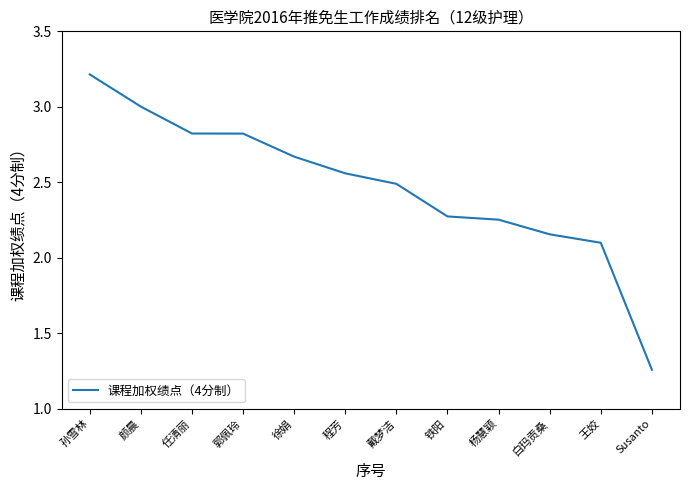

How many lines are shown in the chart?

1